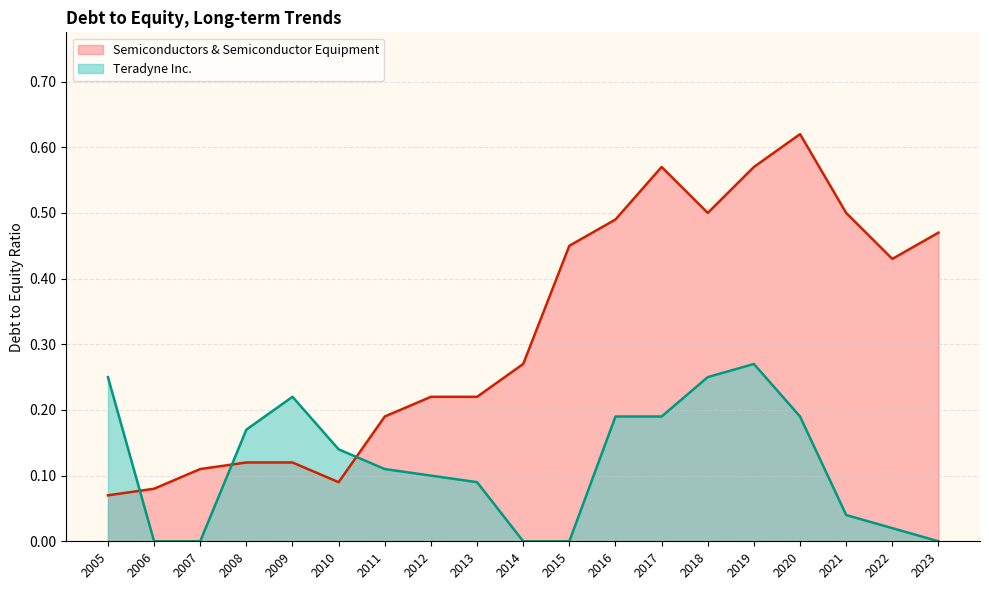

What is the spread (max minus min) of values at 2019?

0.3